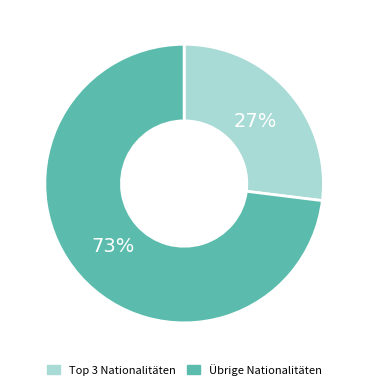

Does Übrige Nationalitäten represent more than half of the total?

Yes